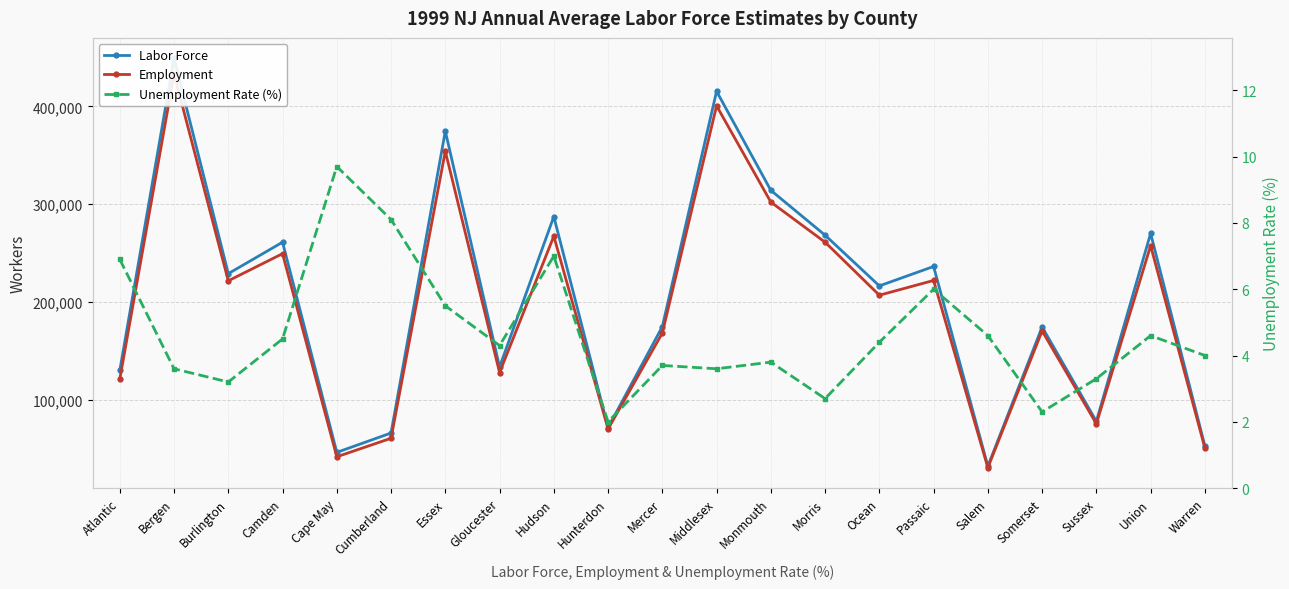

Which category has the highest value in the Labor Force series?

Bergen